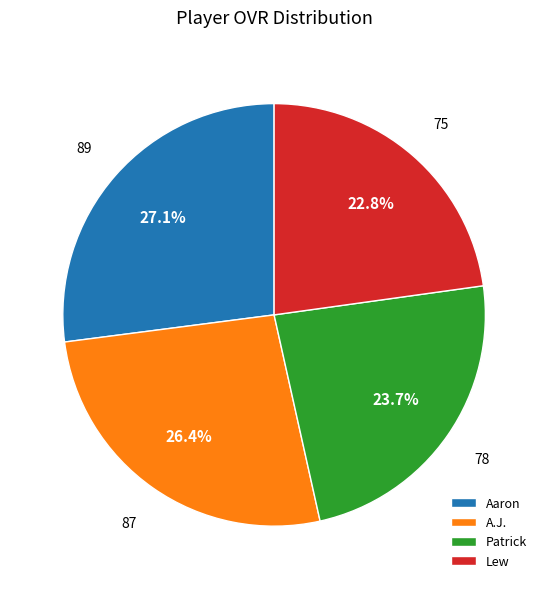

Does Aaron represent more than half of the total?

No